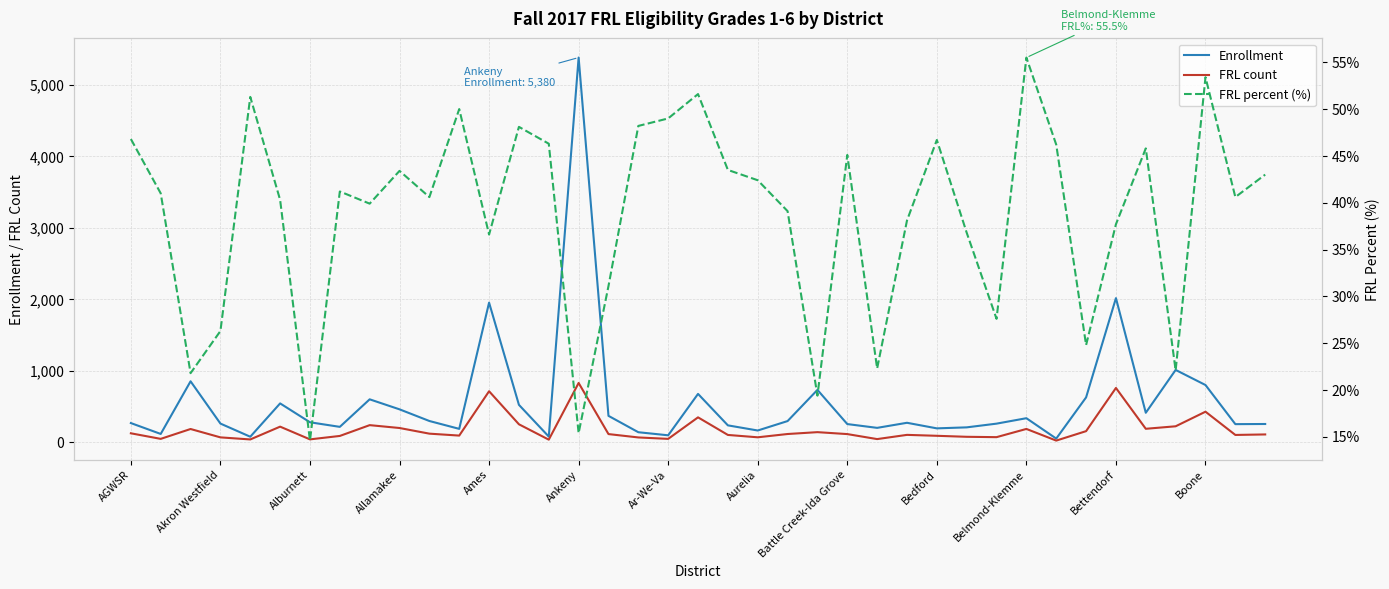

Reading left to right, extract all data points from this chart.

Enrollment: 269.0	117.0	853.0	262.0	78.0	544.0	280.0	216.0	601.0	461.0	298.0	188.0	1953.0	524.0	80.0	5380.0	370.0	141.0	98.0	677.0	237.0	165.0	297.0	733.0	255.0	202.0	273.0	195.0	209.0	261.0	337.0	52.0	628.0	2016.0	413.0	1012.0	801.0	254.0	256.0
FRL count: 126.0	48.0	186.0	69.0	40.0	219.0	41.0	89.0	240.0	200.0	121.0	94.0	714.0	252.0	37.0	830.0	115.0	68.0	48.0	349.0	103.0	70.0	116.0	142.0	115.0	45.0	104.0	91.0	77.0	72.0	187.0	24.0	156.0	760.0	189.0	224.0	428.0	103.0	110.0
FRL percent (%): 46.8	41.0	21.8	26.3	51.3	40.3	14.6	41.2	39.9	43.4	40.6	50.0	36.6	48.1	46.3	15.4	31.1	48.2	49.0	51.6	43.5	42.4	39.1	19.4	45.1	22.3	38.1	46.7	36.8	27.6	55.5	46.2	24.8	37.7	45.8	22.1	53.4	40.6	43.0